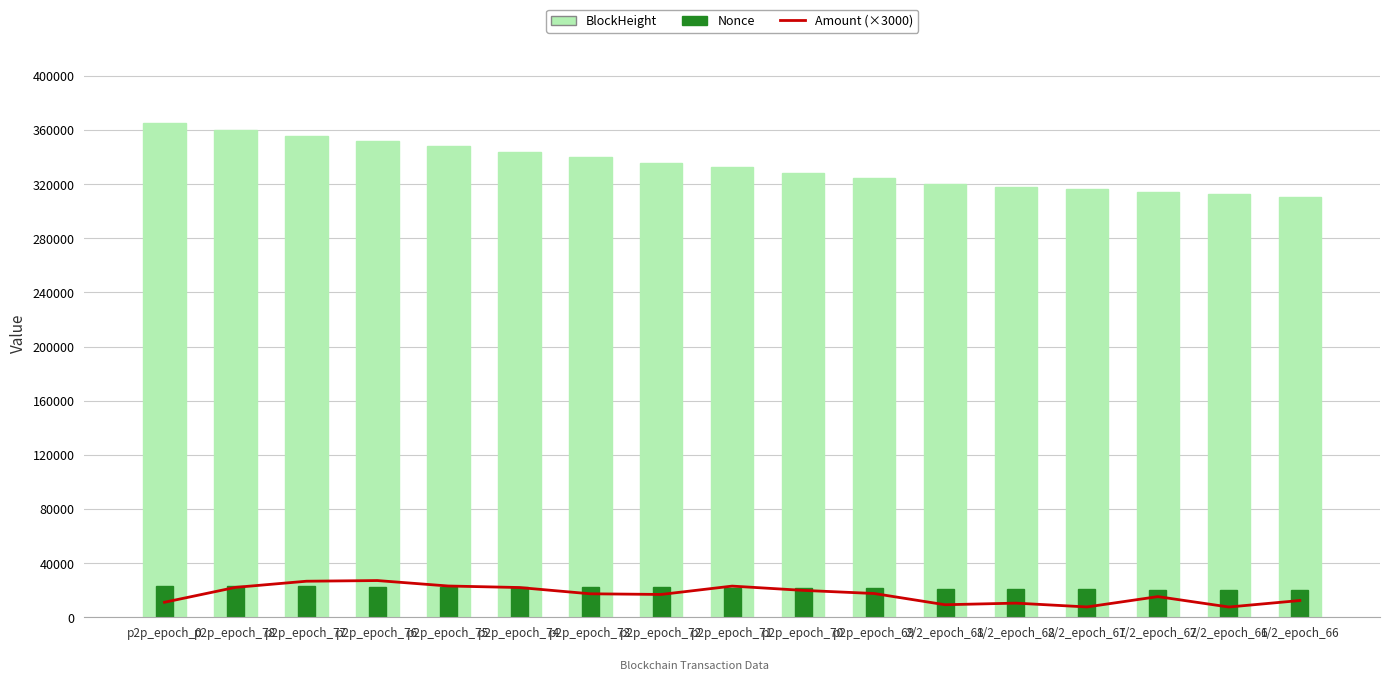

Which series has the largest range (max minus min)?

BlockHeight